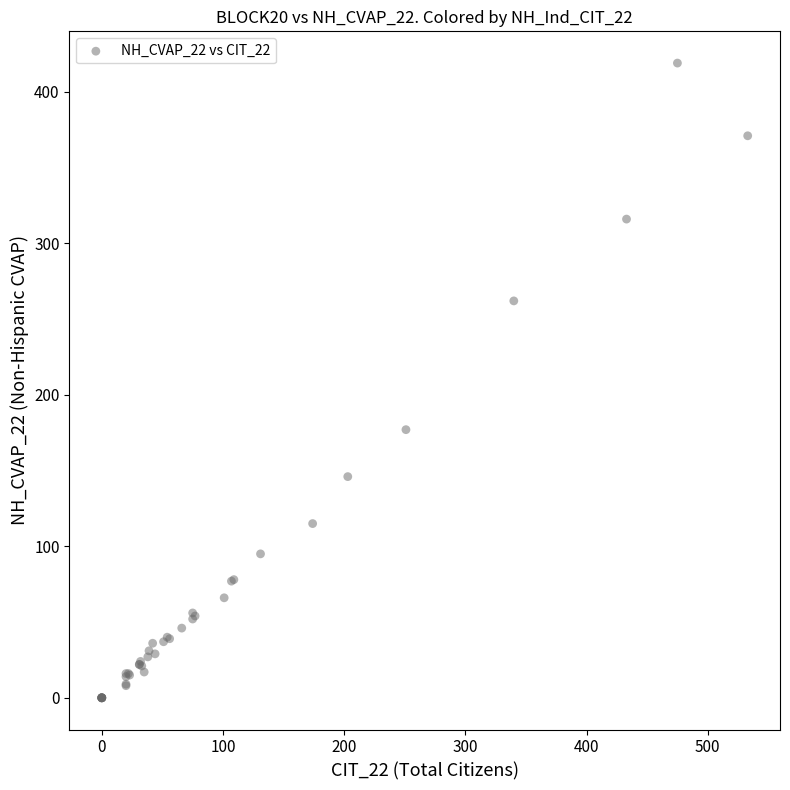

What Y value in the scatter plot is closest to 209?

177